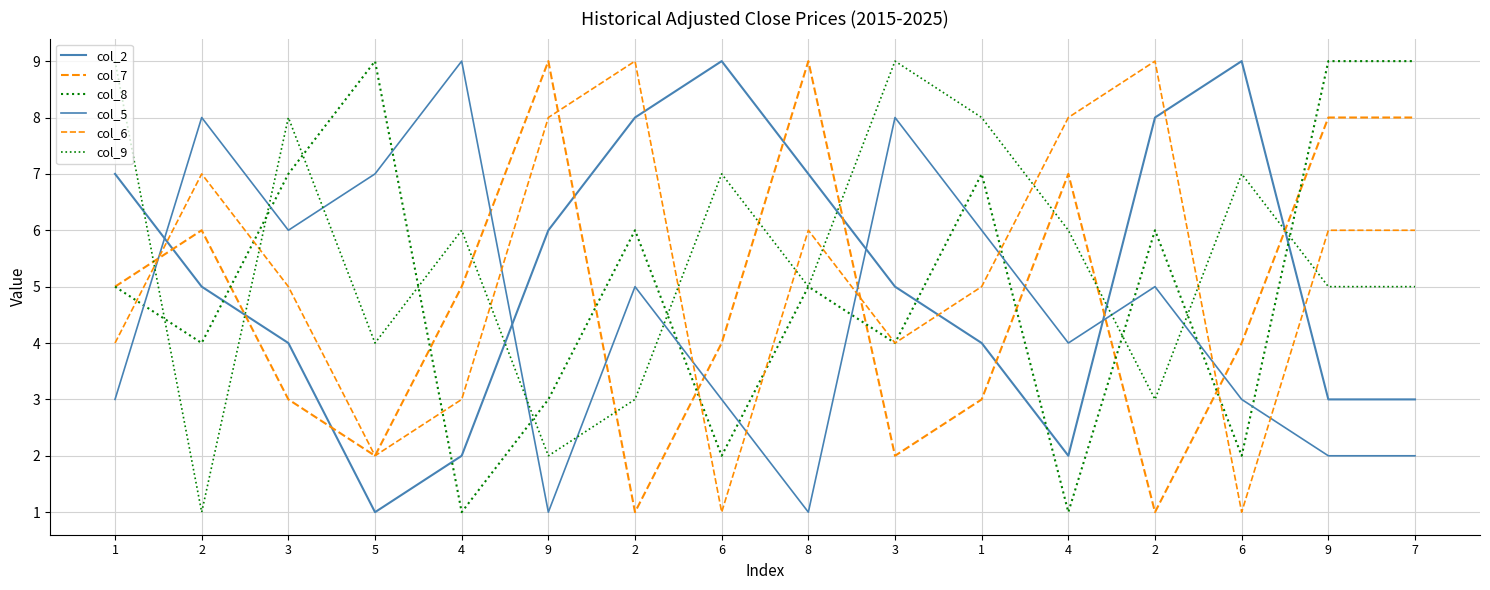

How many values in the col_9 series exceed 6?

6